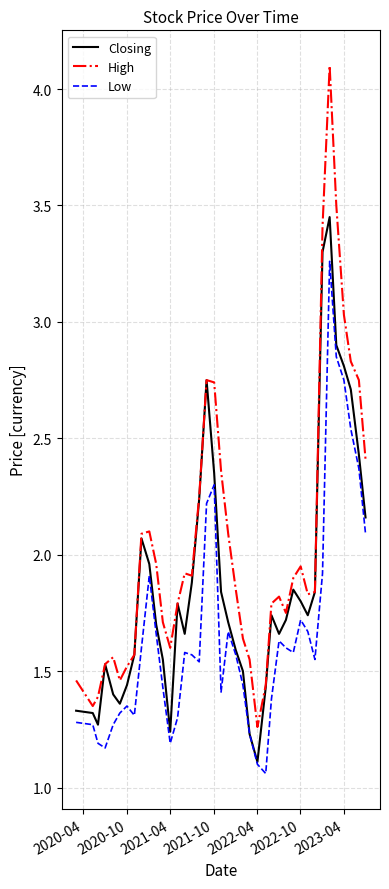

What is the maximum value shown in the chart?

4.1